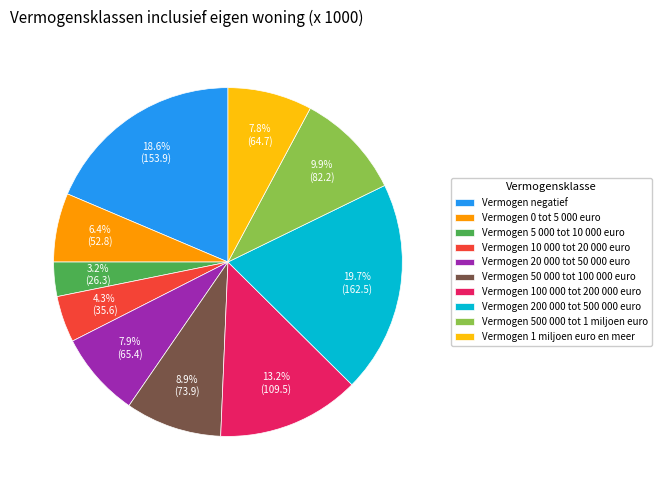

Is there any slice that represents more than half of the pie?

No